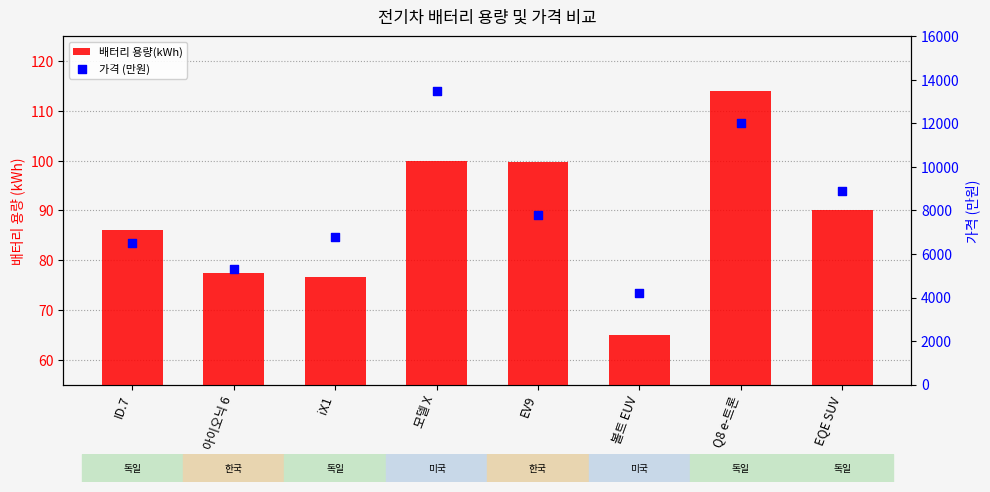

At how many categories does at least one series exceed 6312?

6